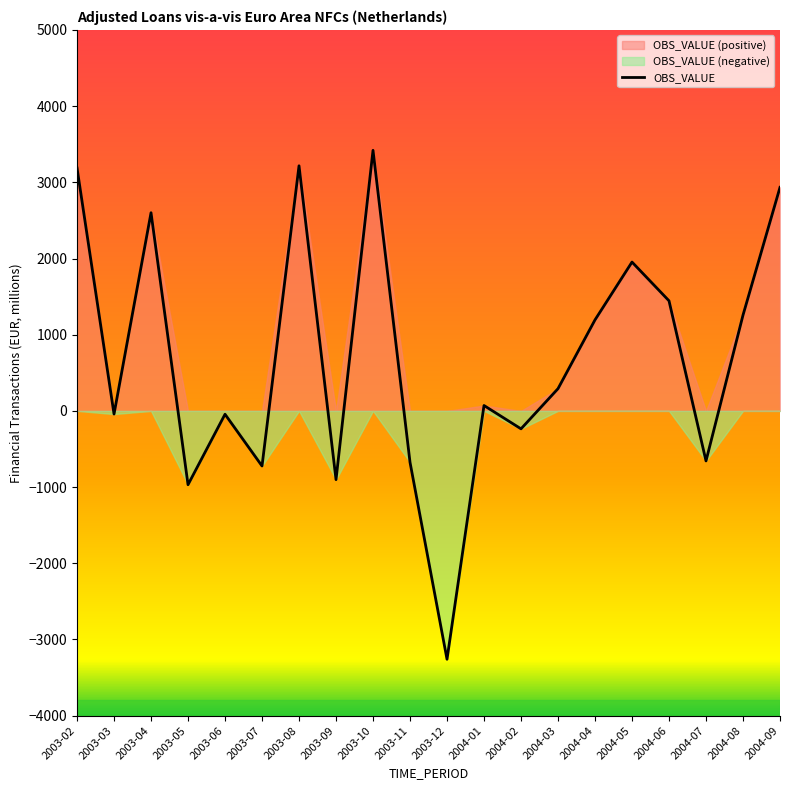

Reading left to right, transcribe all the data shown in this chart.

3187.6	-41.6	2601.0	-968.9	-44.0	-723.3	3216.9	-902.2	3419.9	-674.1	-3259.7	70.7	-235.5	291.9	1194.5	1953.3	1444.9	-656.6	1256.6	2934.1